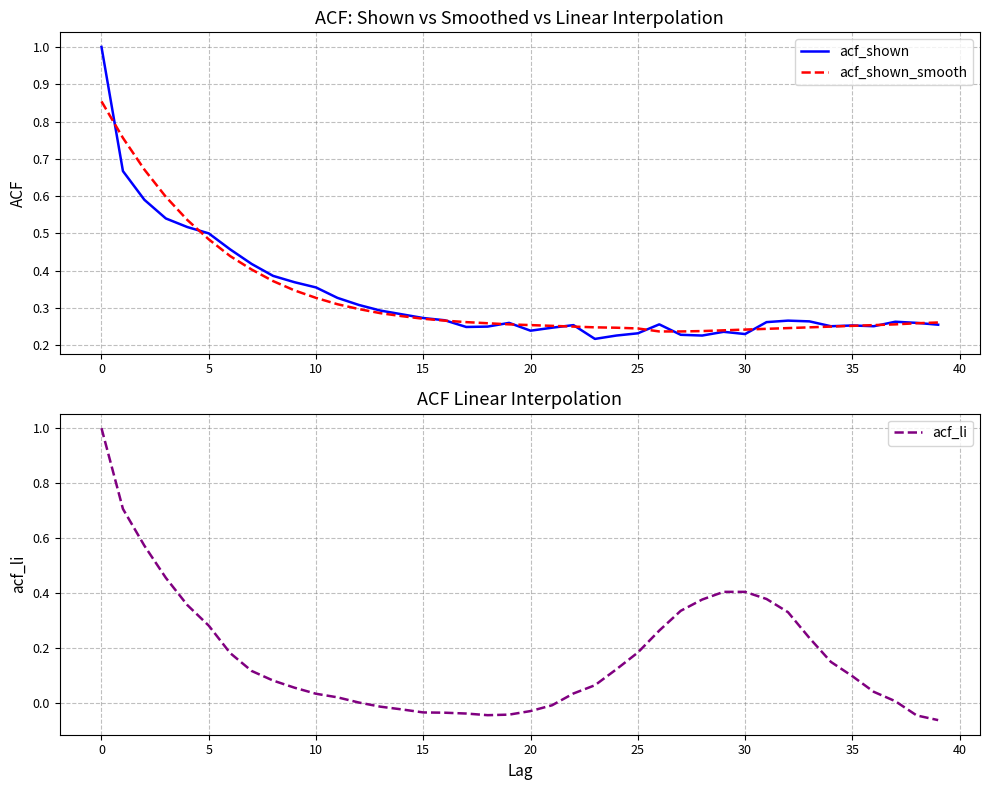

True or false: acf_li has more than 0 points higher than both neighbors.

False